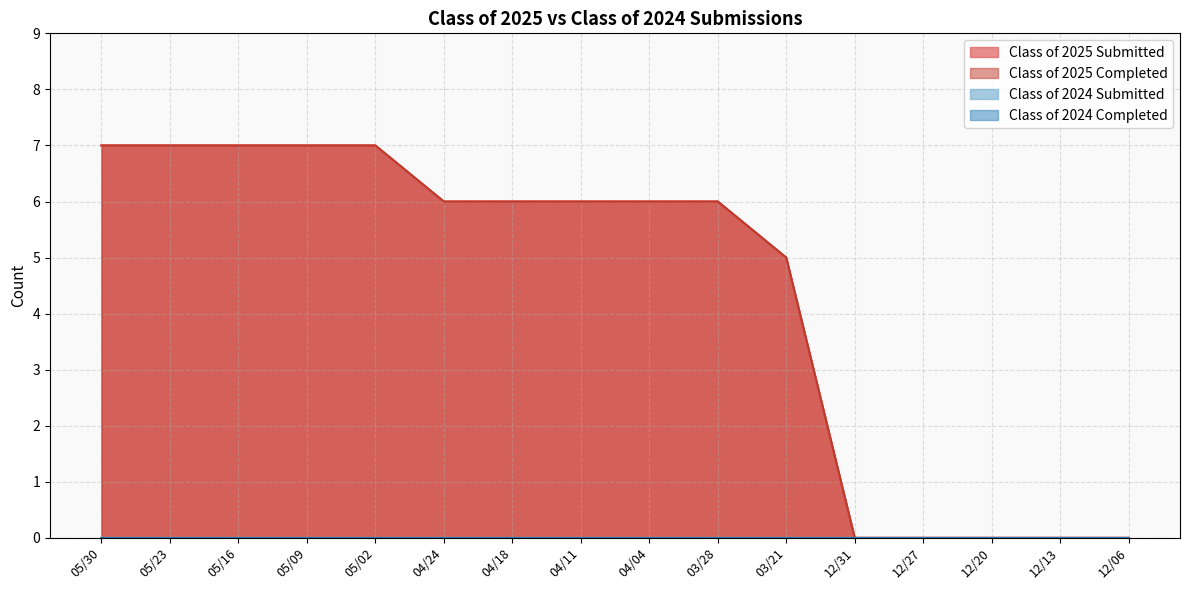

Reading left to right, transcribe all the data shown in this chart.

Class of 2025 Submitted: 7	7	7	7	7	6	6	6	6	6	5	0	0	0	0	0
Class of 2025 Completed: 7	7	7	7	7	6	6	6	6	6	5	0	0	0	0	0